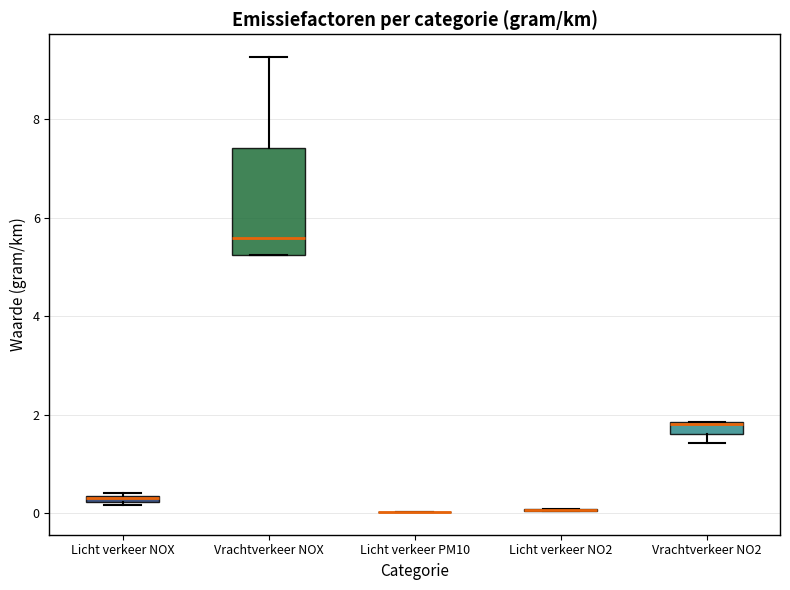

Comparing the boxes themselves (not the whiskers), which one is the tallest?

Vrachtverkeer NOX